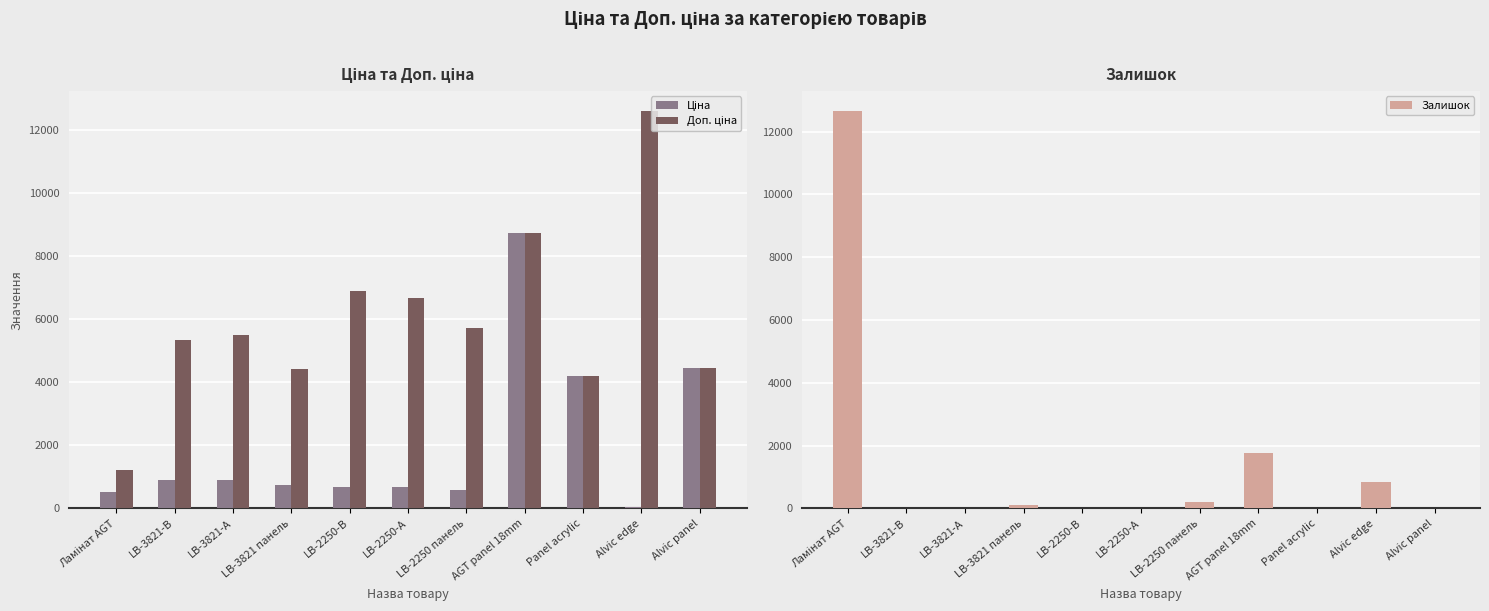

How many values in the Доп. ціна series are below 5495?

5